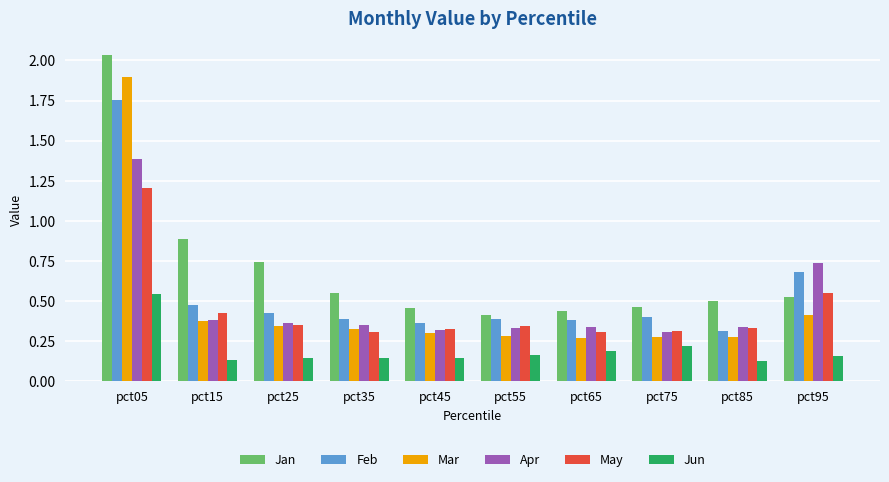

How many bars are there in total?

60